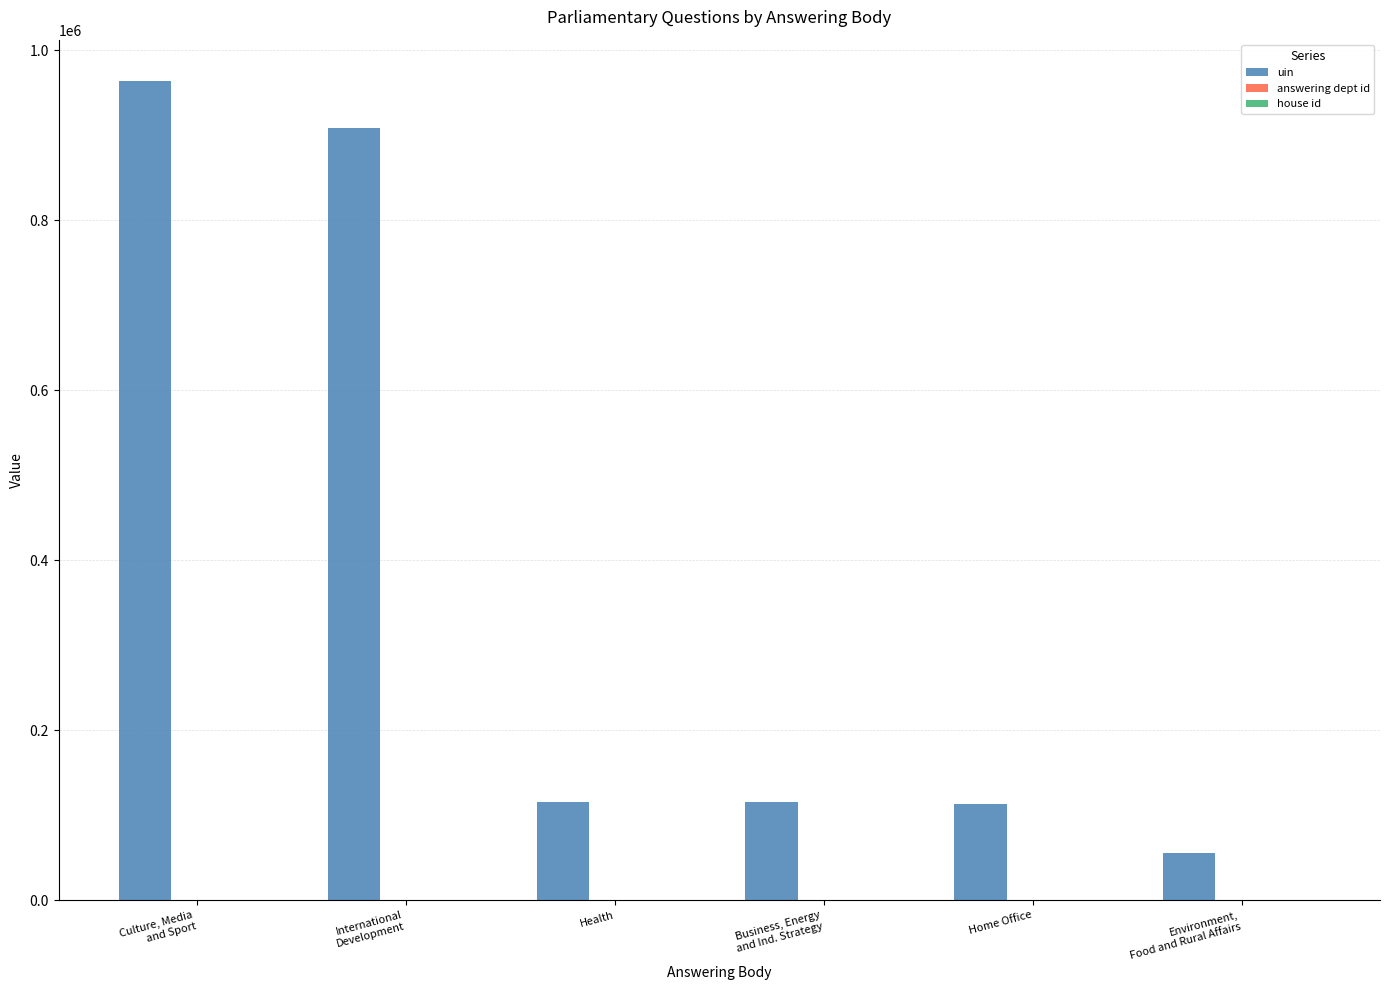

What is the maximum value shown in the chart?

964112